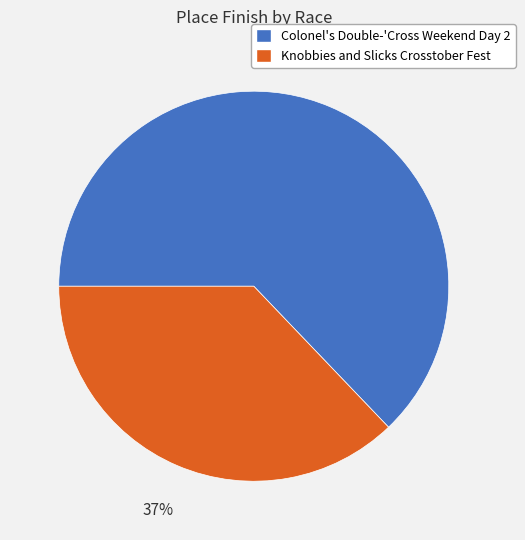

Is there a majority slice in this chart?

Yes